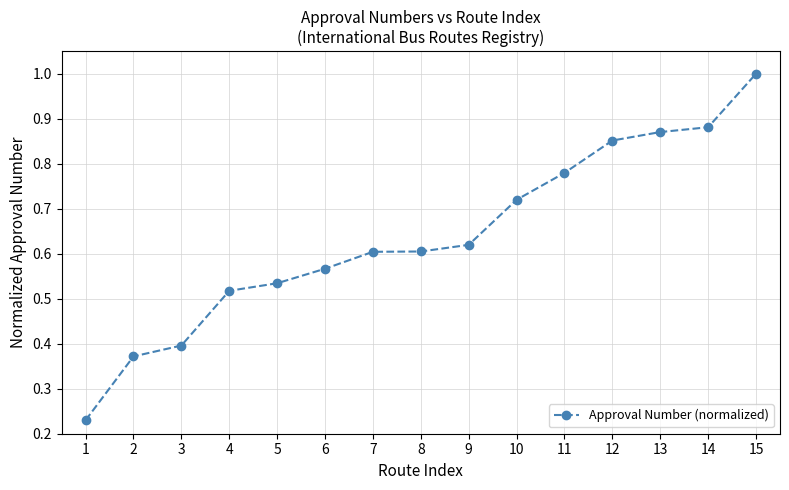

What is the sum of the values at 3 and 12?

1.2